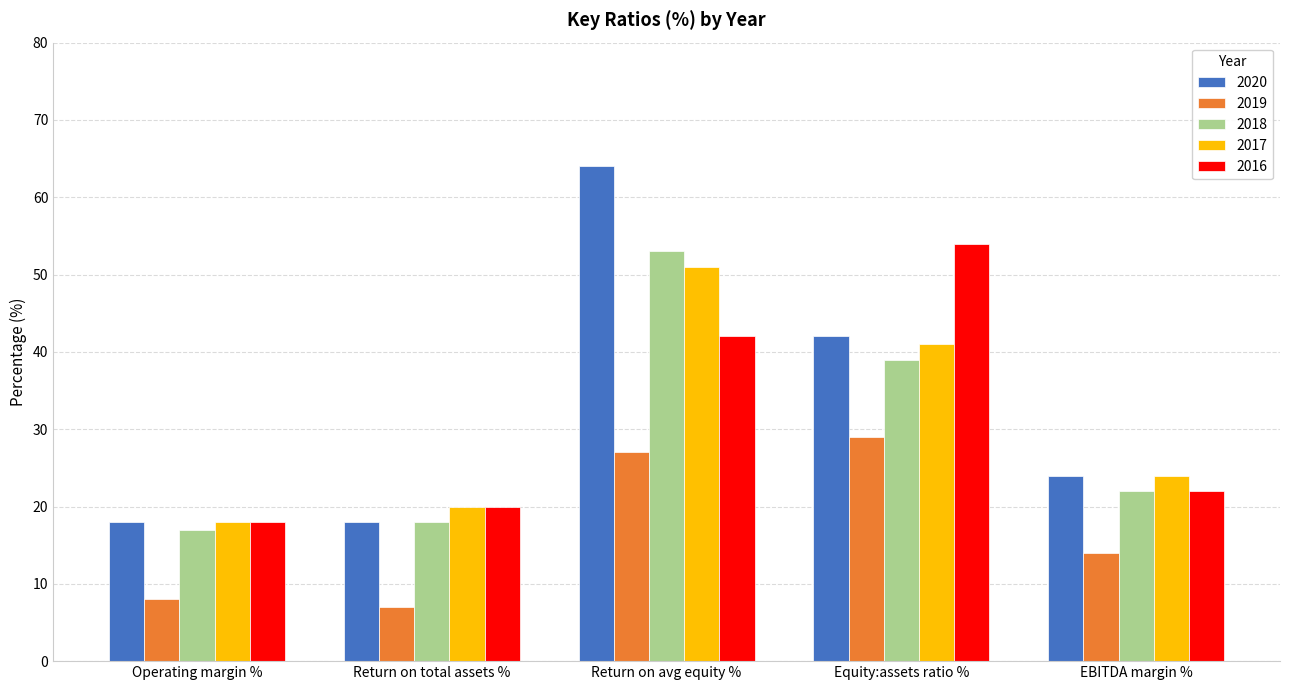

At which label is 2016 closest to 36?

Return on avg equity %